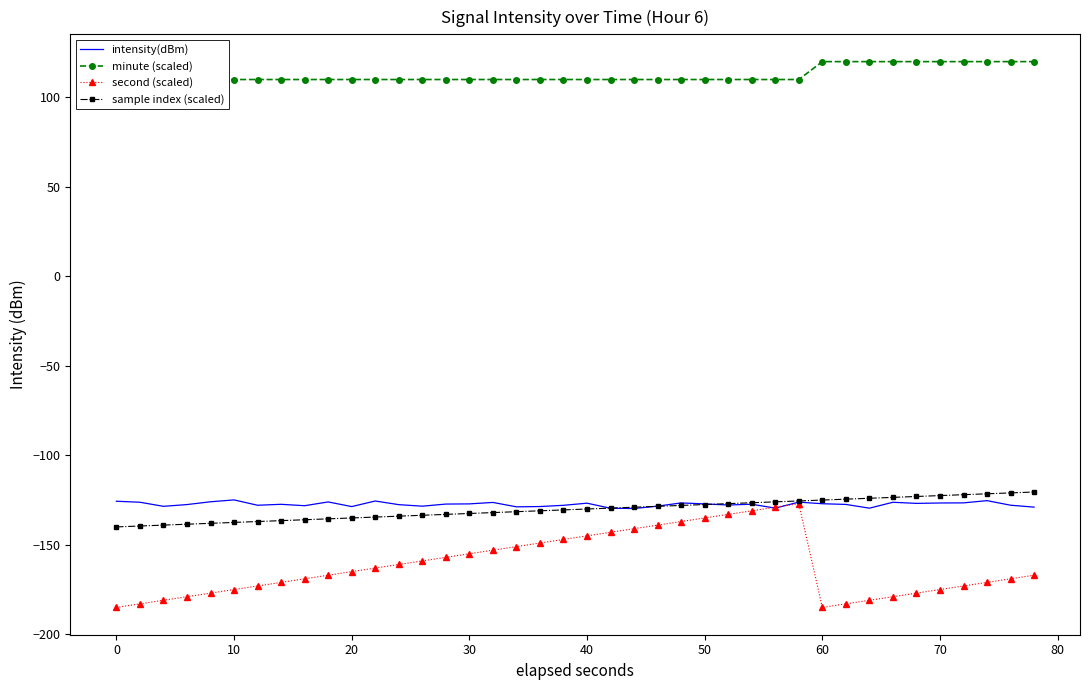

True or false: sample index (scaled) has a value of -72.5 at 10.

False